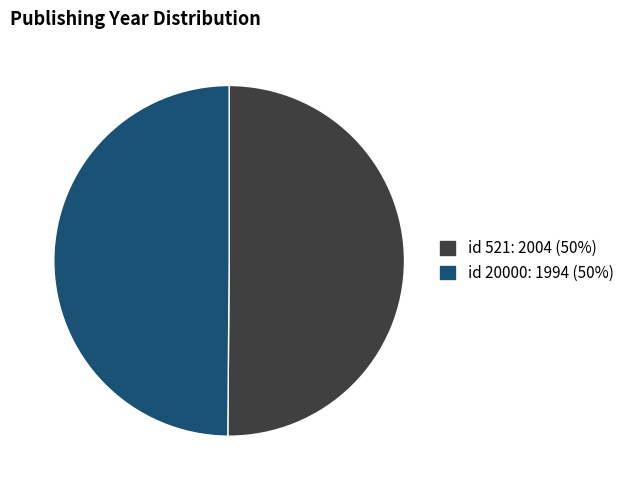

Approximately how many times larger is the value at id 20000: 1994 (50%) compared to id 521: 2004 (50%)?

1.0